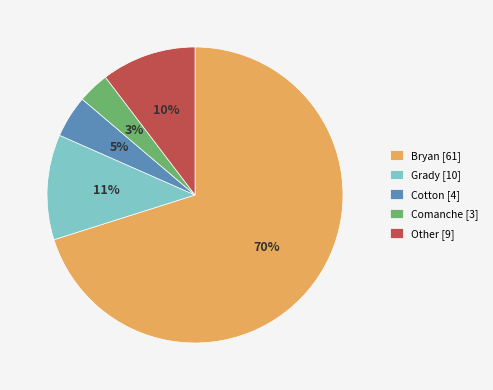

What percentage is the Comanche [3] slice, to the nearest percent?

3%